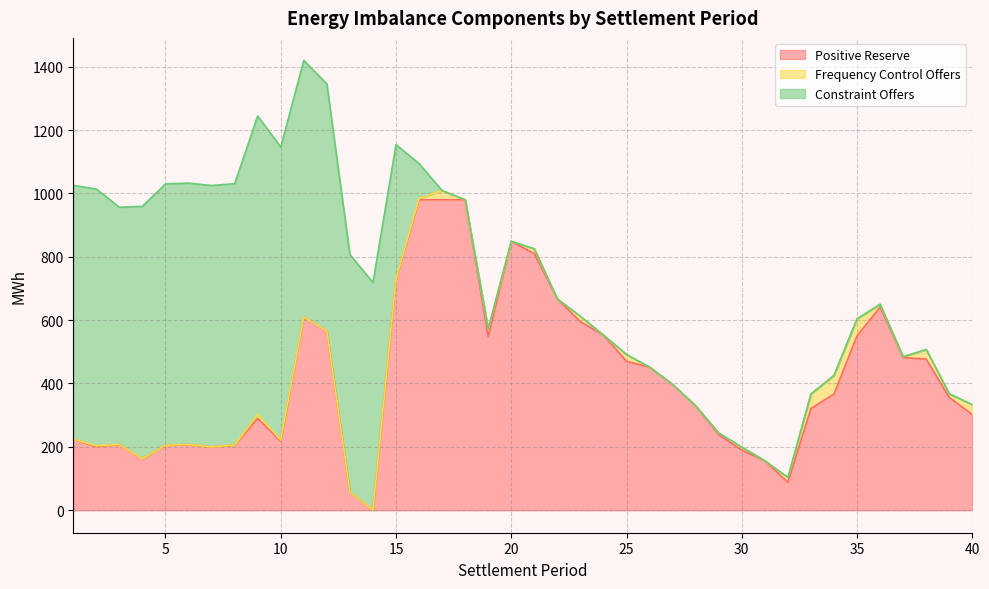

What is the spread (max minus min) of values at 39?

356.0